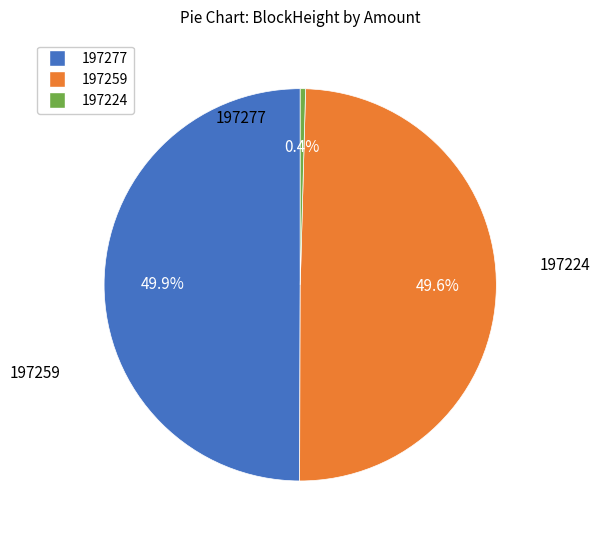

How many slices are in this pie chart?

3